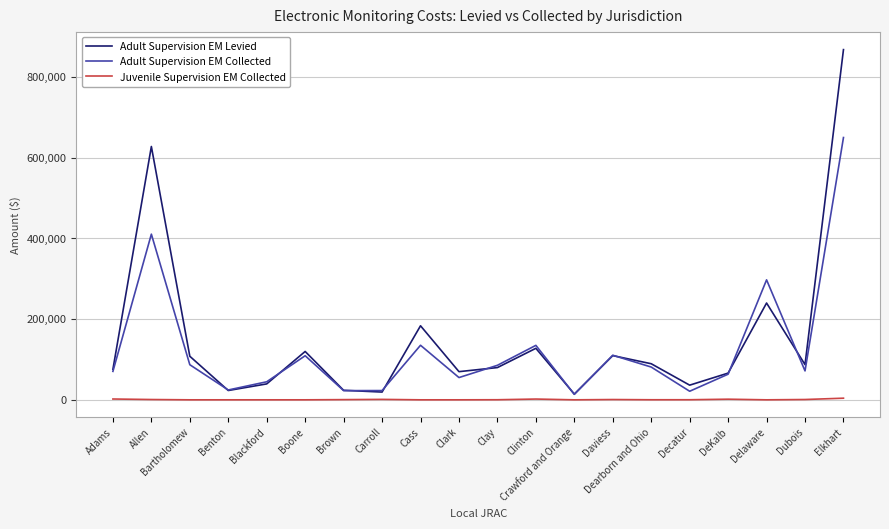

True or false: Juvenile Supervision EM Collected and Adult Supervision EM Collected cross at least once.

False